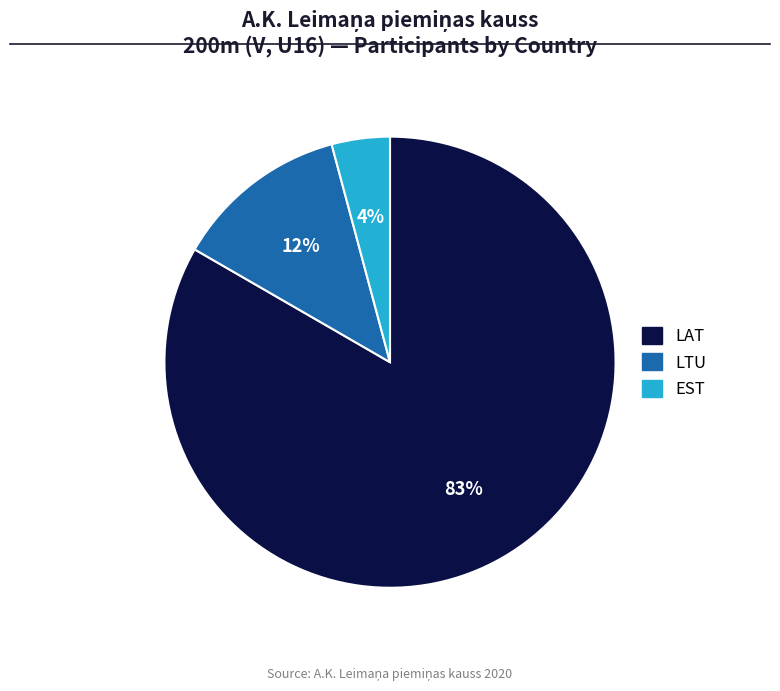

Which has a higher value, LTU or EST?

LTU